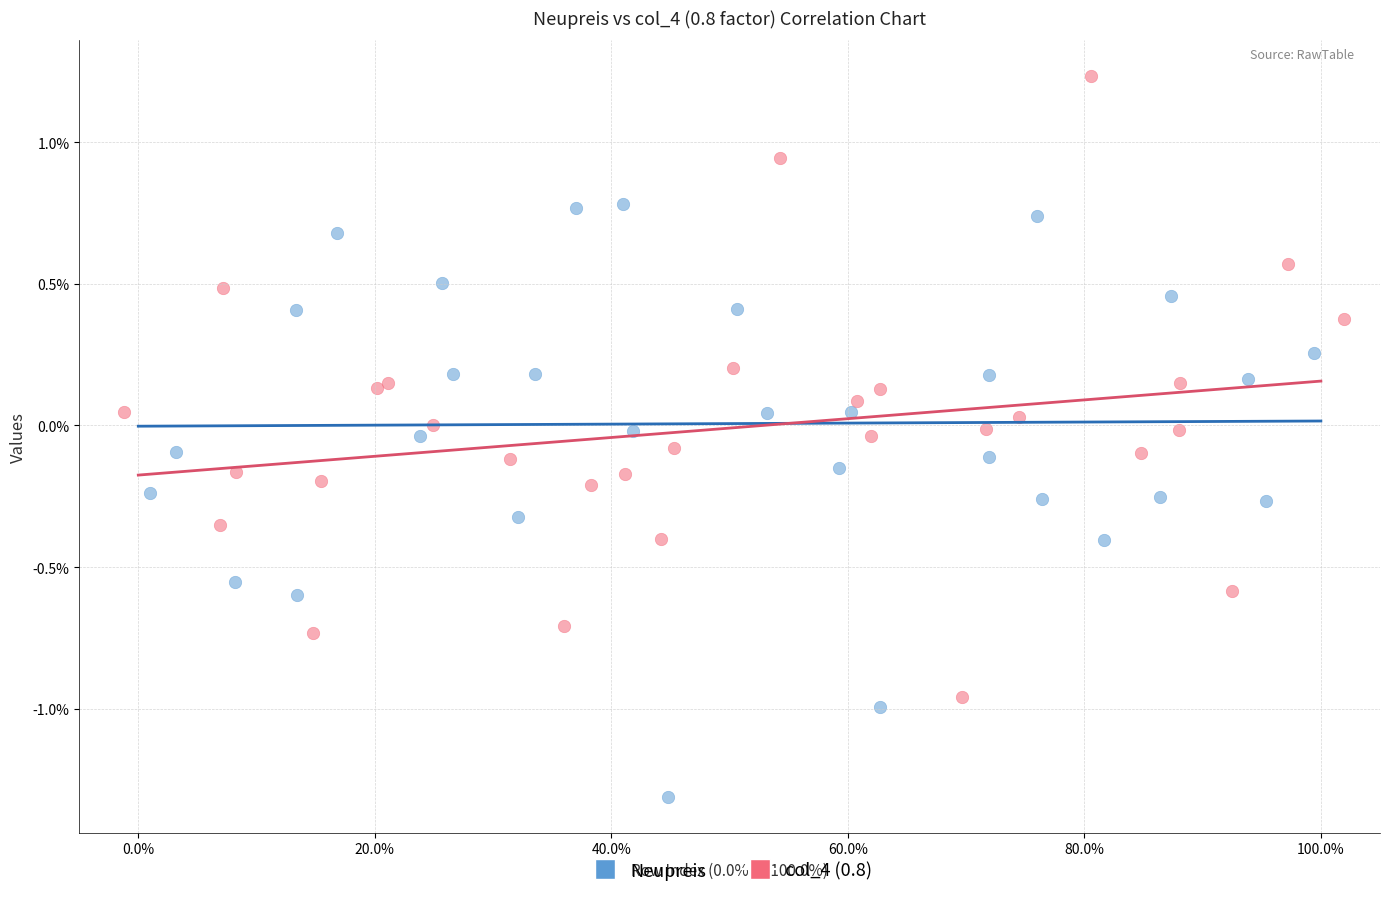

Which series reaches the maximum Y coordinate?

col_4 (0.8)